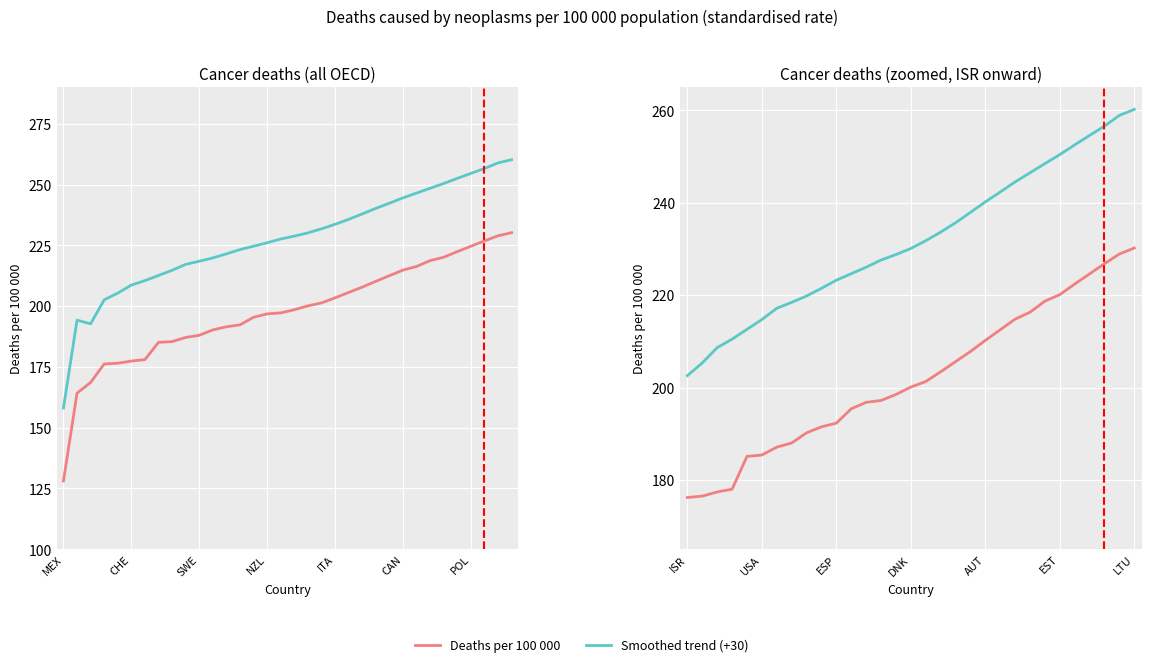

What is the average value of the Deaths per 100 000 series?

201.9